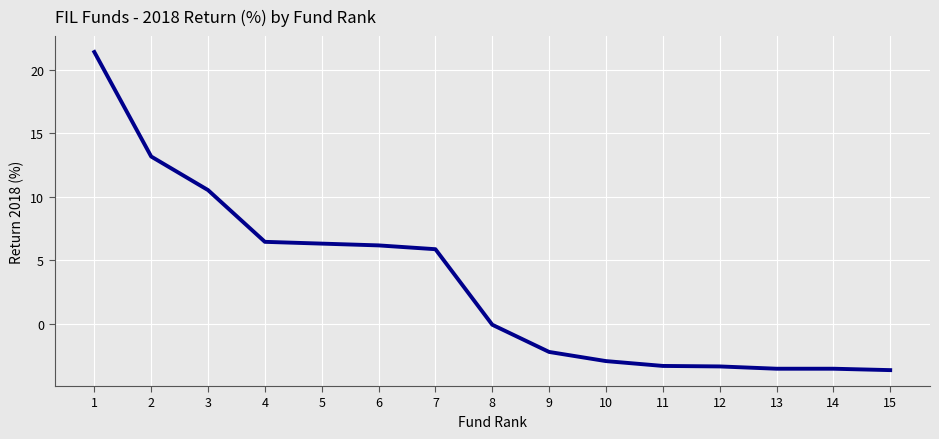

Does the chart display data point markers on the line(s)?

No